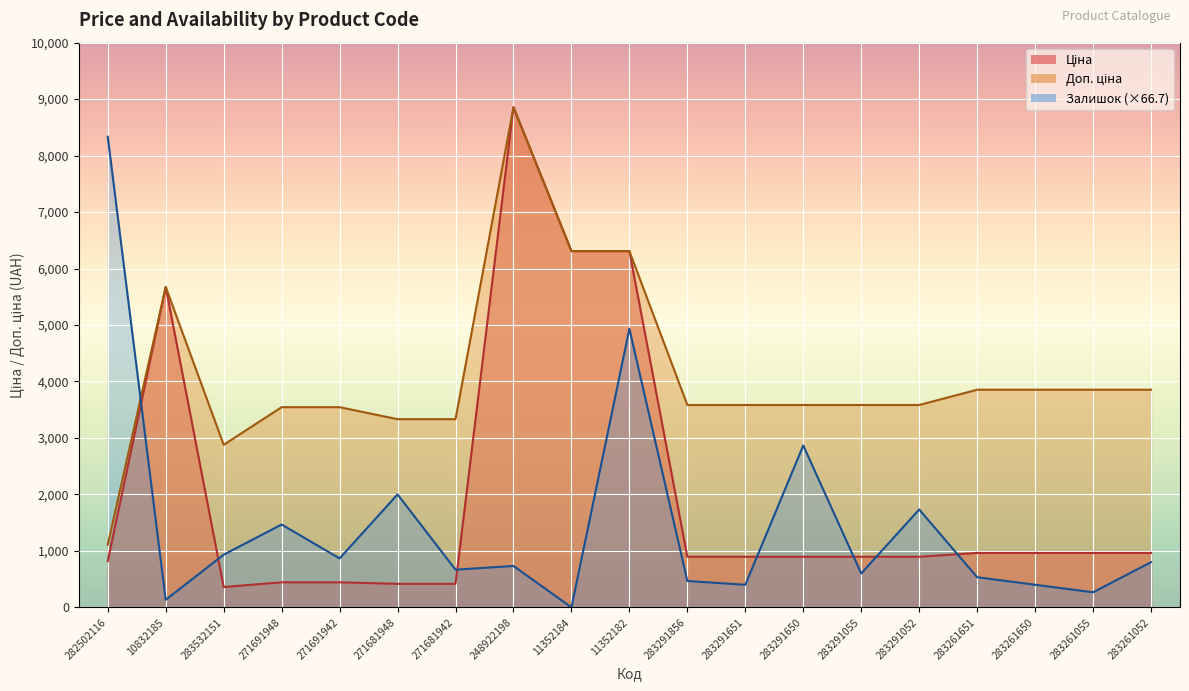

Which series has the largest total across all categories?

Доп. ціна